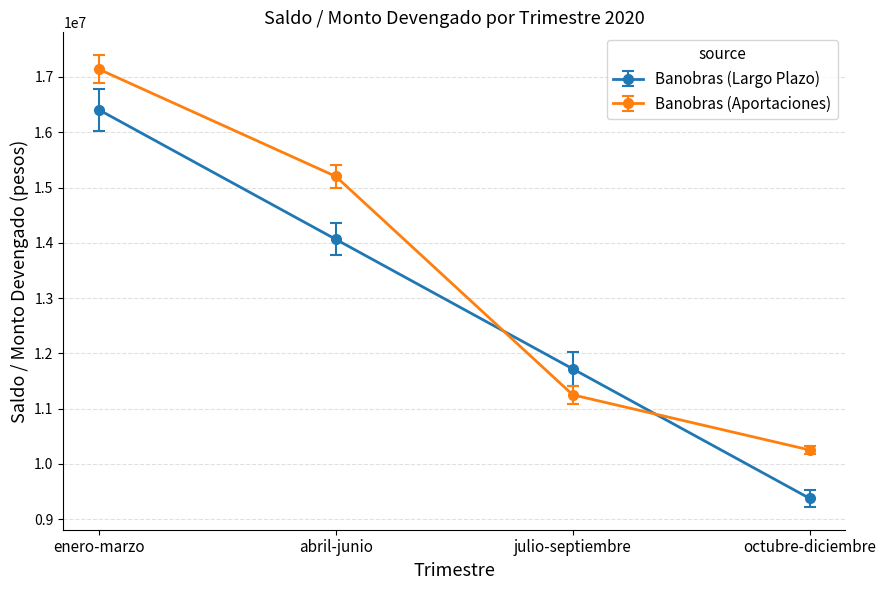

Which series changed the most between abril-junio and julio-septiembre?

Banobras (Aportaciones)